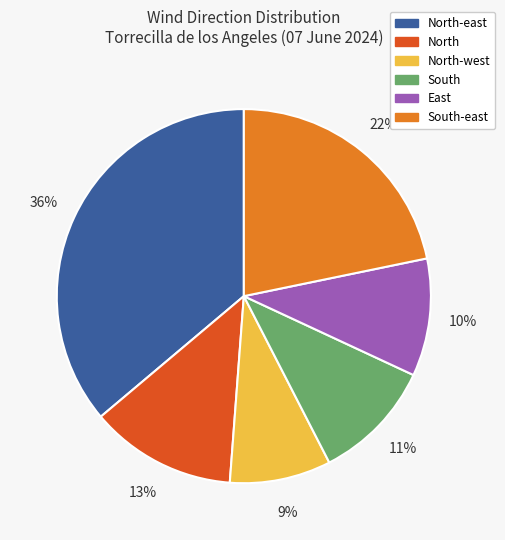

Approximately how many times larger is the value at South-east compared to North-east?

0.6